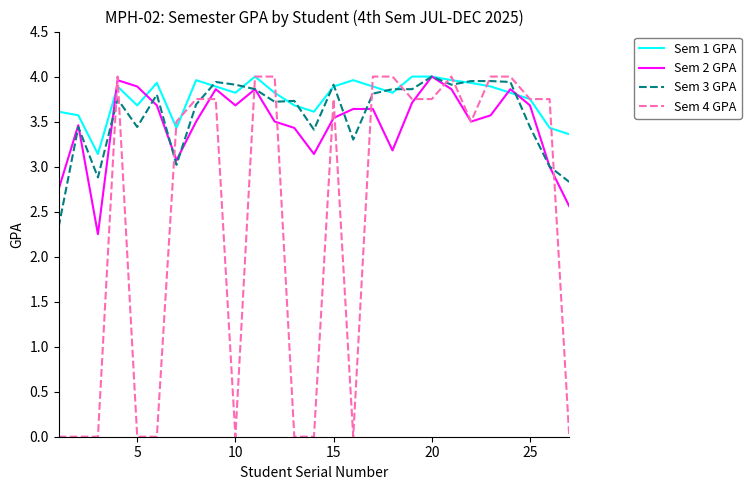

Which series has the largest total across all categories?

Sem 1 GPA